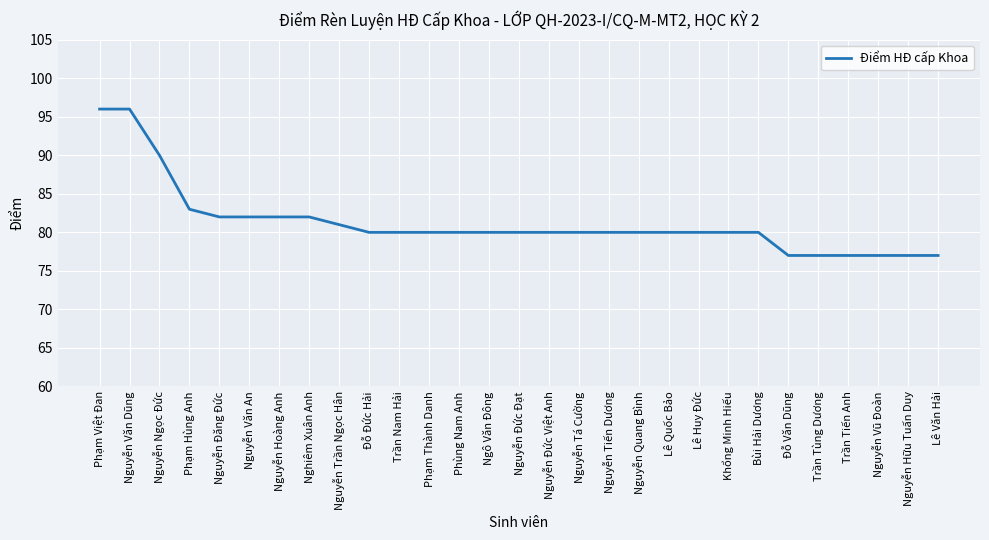

What is the change in value from Nguyễn Hoàng Anh to Nguyễn Tá Cường?

-2